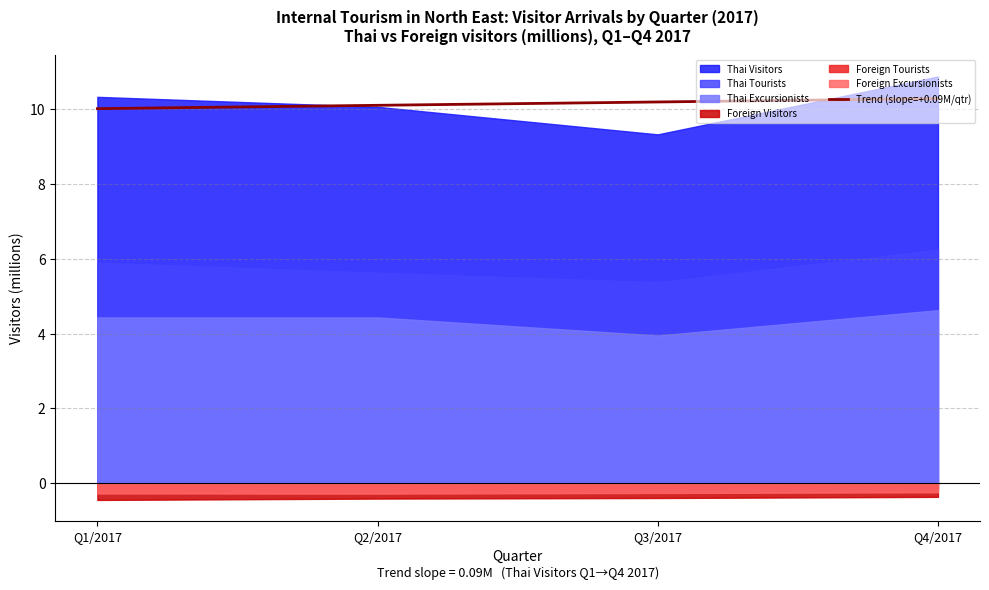

At which category does the chart reach its peak across all series?

Q4/2017